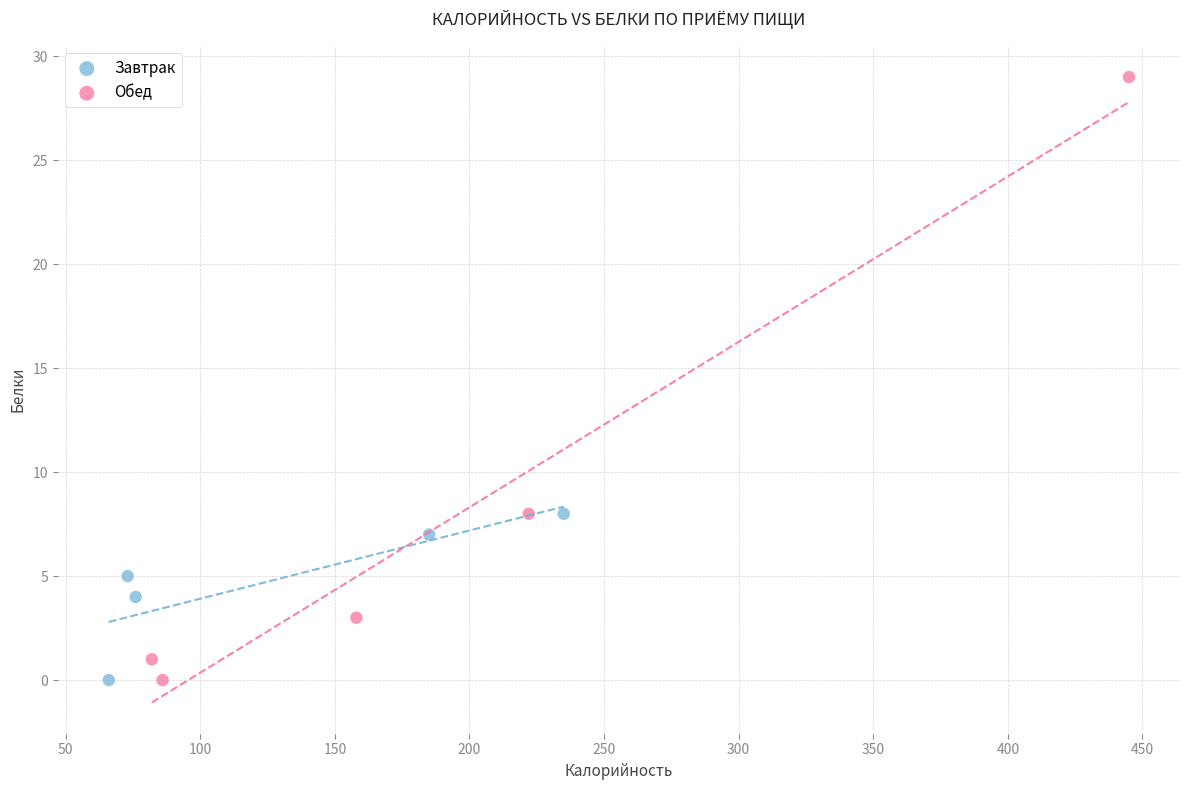

Which series has the widest spread of Y values?

Обед